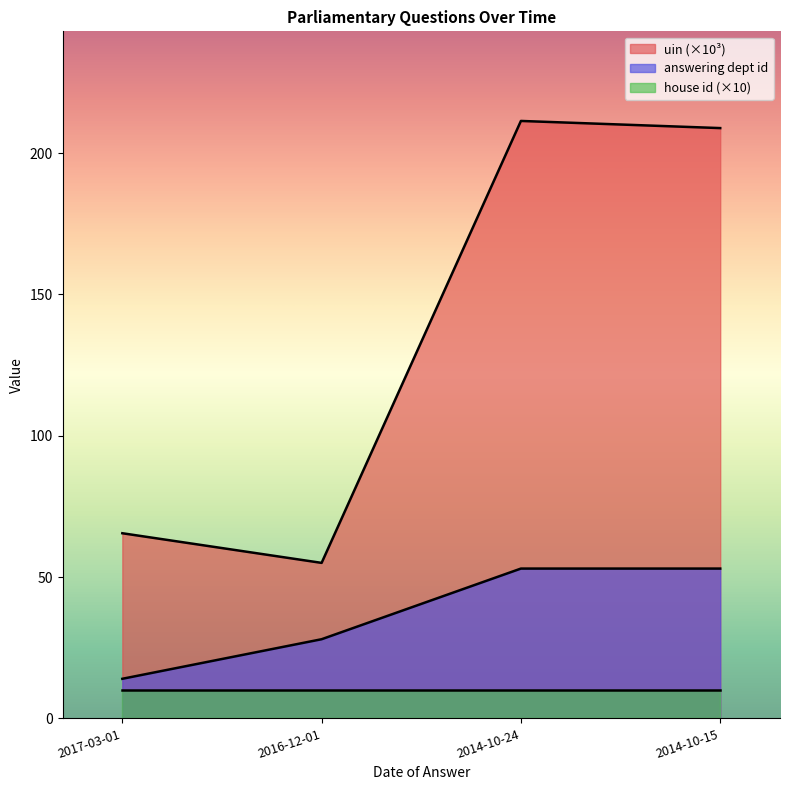

Does the chart display data point markers on the line(s)?

No